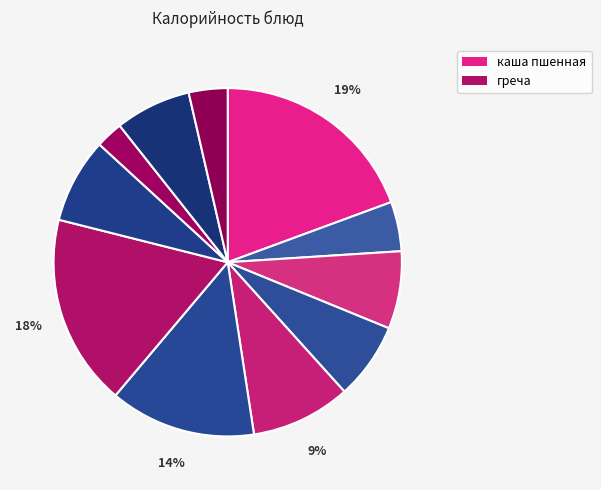

Rank the categories by value from lowest to highest.

груша, хлеб белый, кофейный напиток, хлеб ржаной, яйцо вареное, Пшеничный, компот, борщ, гуляш, греча, каша пшенная